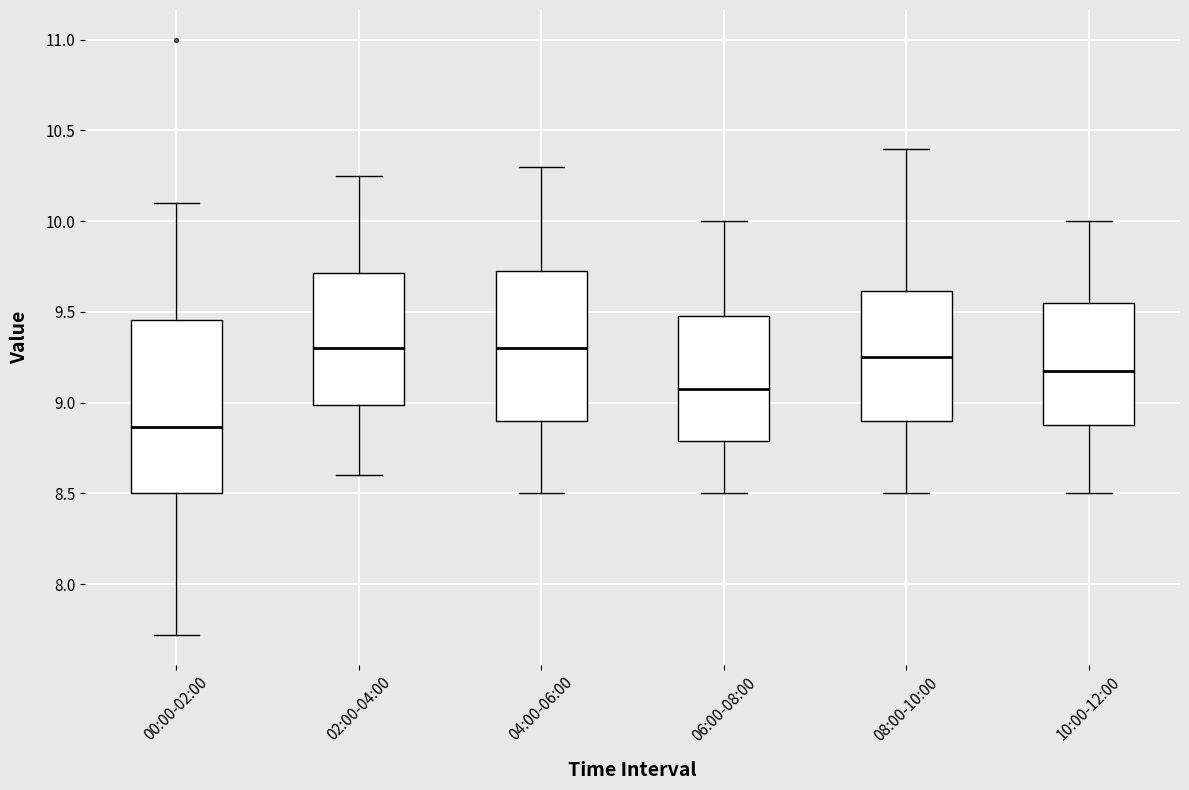

Where does the lower whisker of the box for 06:00-08:00 end on the y-axis? The values are not printed on the chart, so give them approximately, as read against the axis.

8.50